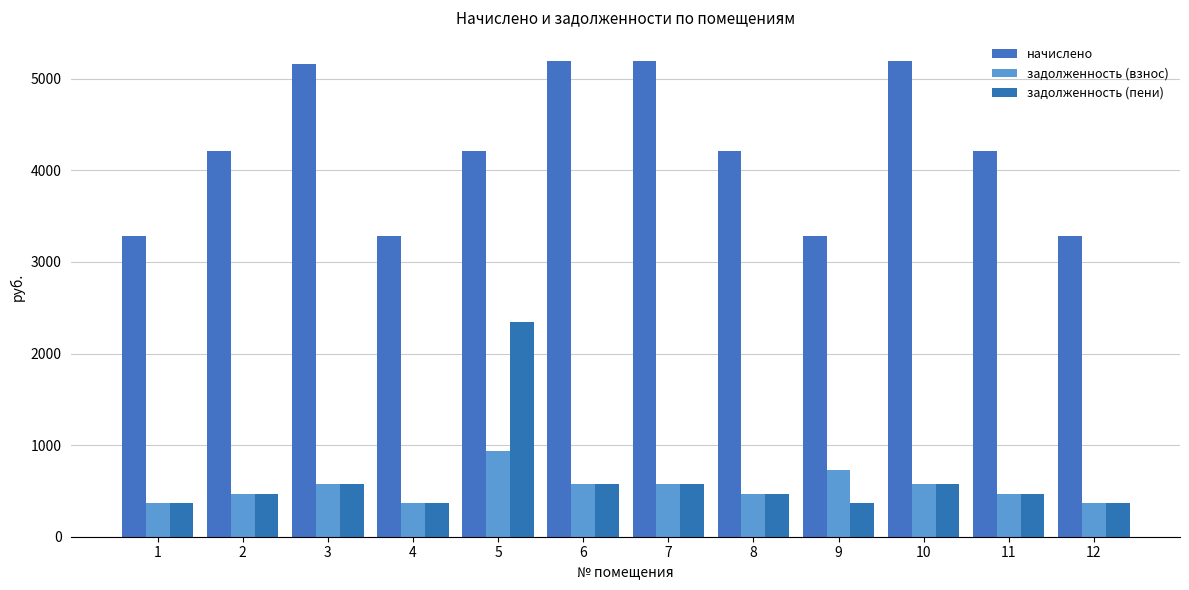

At which label does задолженность (пени) reach its minimum?

1